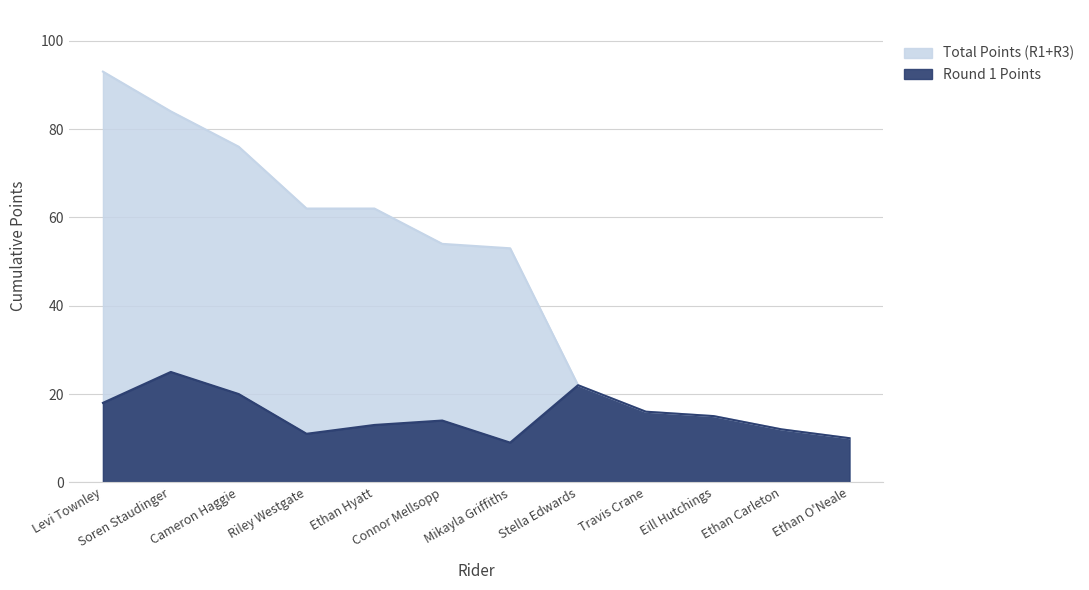

Reading left to right, list all the values displayed in this chart.

Total Points (R1+R3): Soren Staudinger=84	Stella Edwards=22	Cameron Haggie=76	Levi Townley=93	Travis Crane=16	Eill Hutchings=15	Connor Mellsopp=54	Ethan Hyatt=62	Ethan Carleton=12	Riley Westgate=62	Ethan O'Neale=10	Mikayla Griffiths=53
Round 1 Points: Soren Staudinger=25	Stella Edwards=22	Cameron Haggie=20	Levi Townley=18	Travis Crane=16	Eill Hutchings=15	Connor Mellsopp=14	Ethan Hyatt=13	Ethan Carleton=12	Riley Westgate=11	Ethan O'Neale=10	Mikayla Griffiths=9